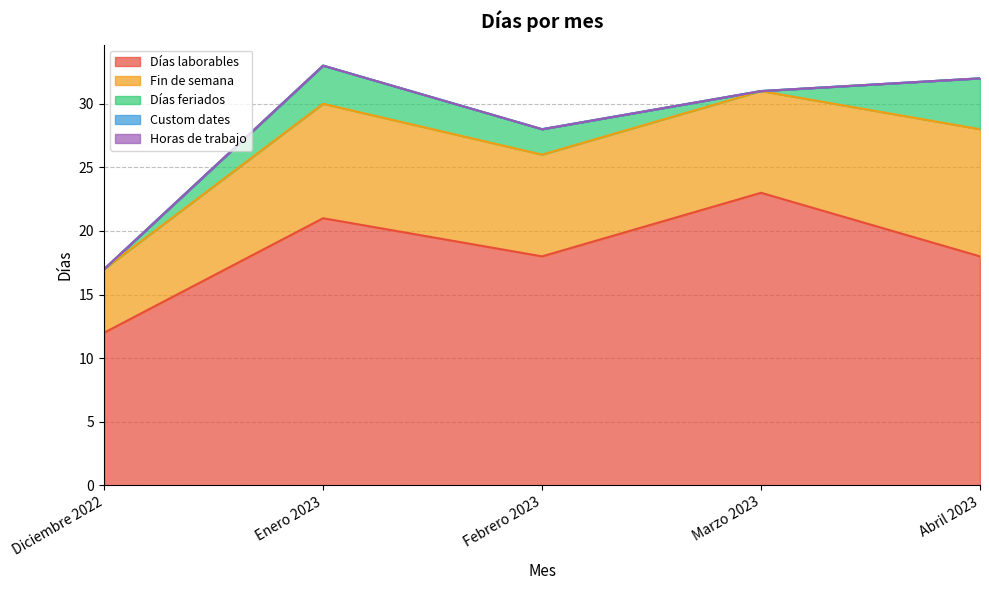

Which series changed the most between Enero 2023 and Febrero 2023?

Días laborables